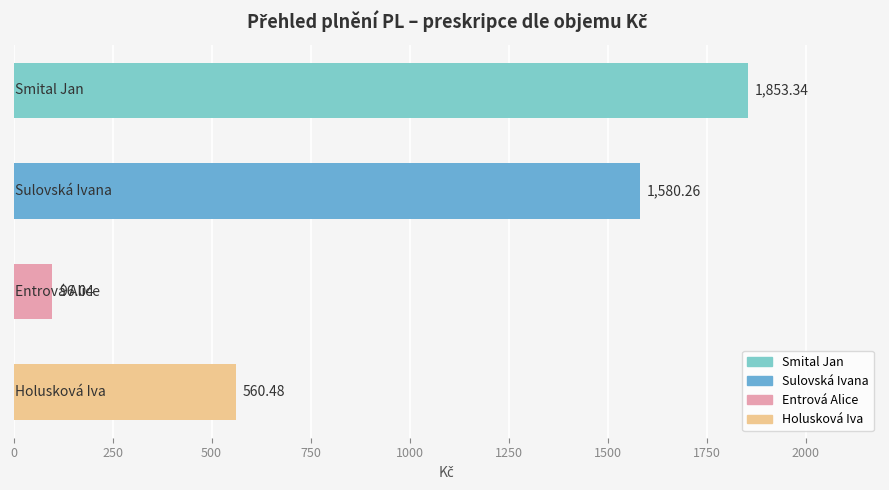

What is the difference between the second highest and second lowest values?

1019.8